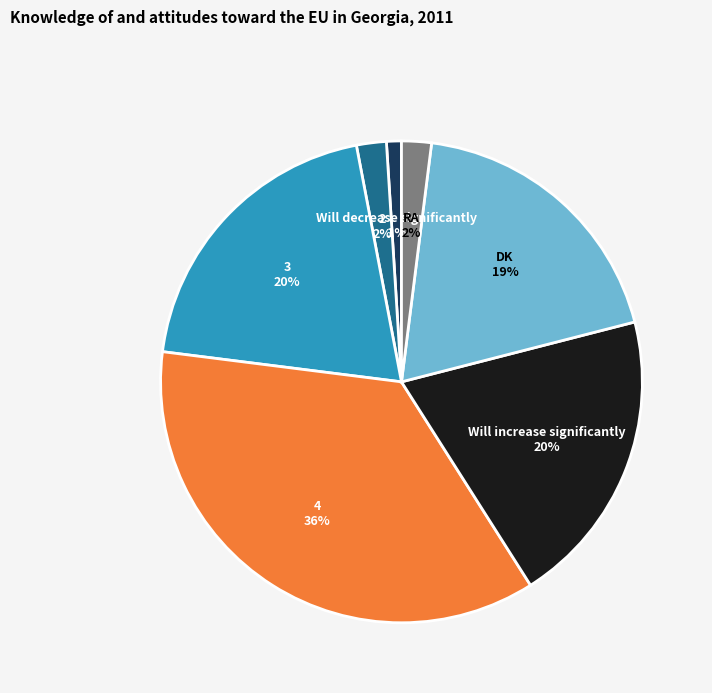

Does any single category account for the majority?

No